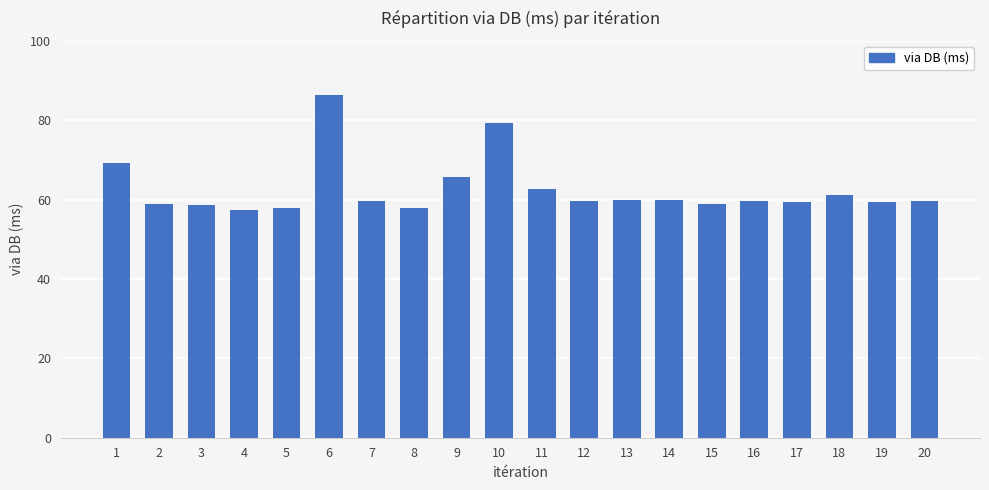

What is the value of the 3rd bar from the left?

58.7